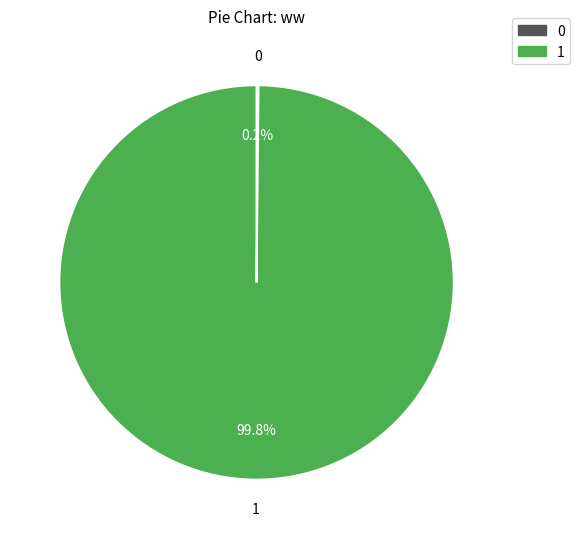

Does any single category account for the majority?

Yes